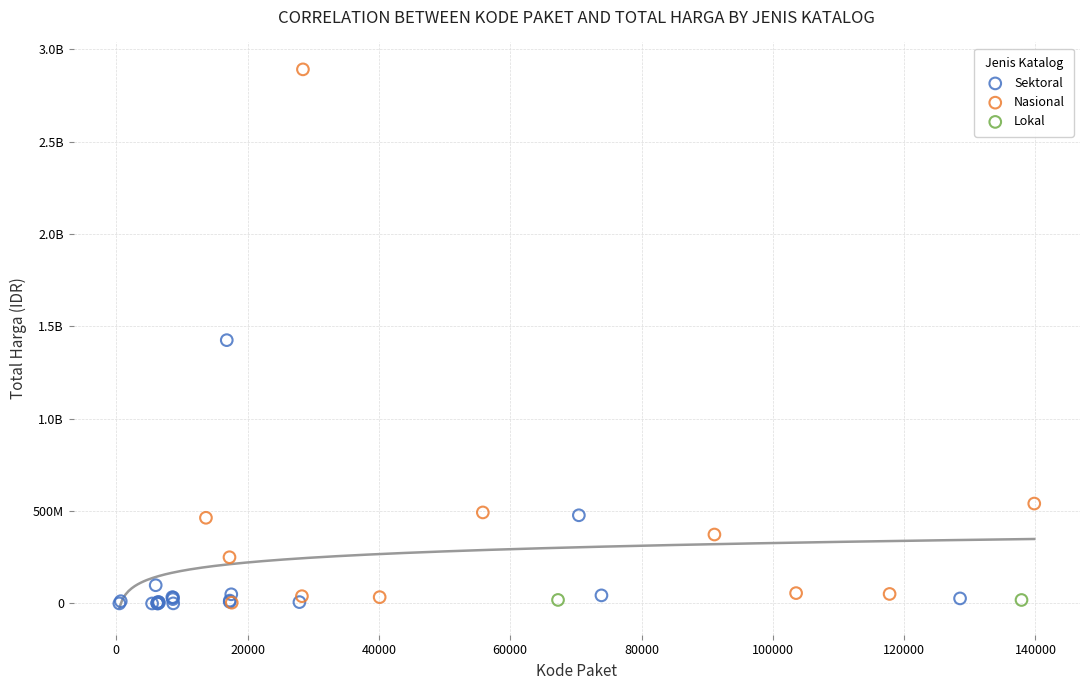

What are all the series names shown in the legend?

Sektoral, Nasional, Lokal